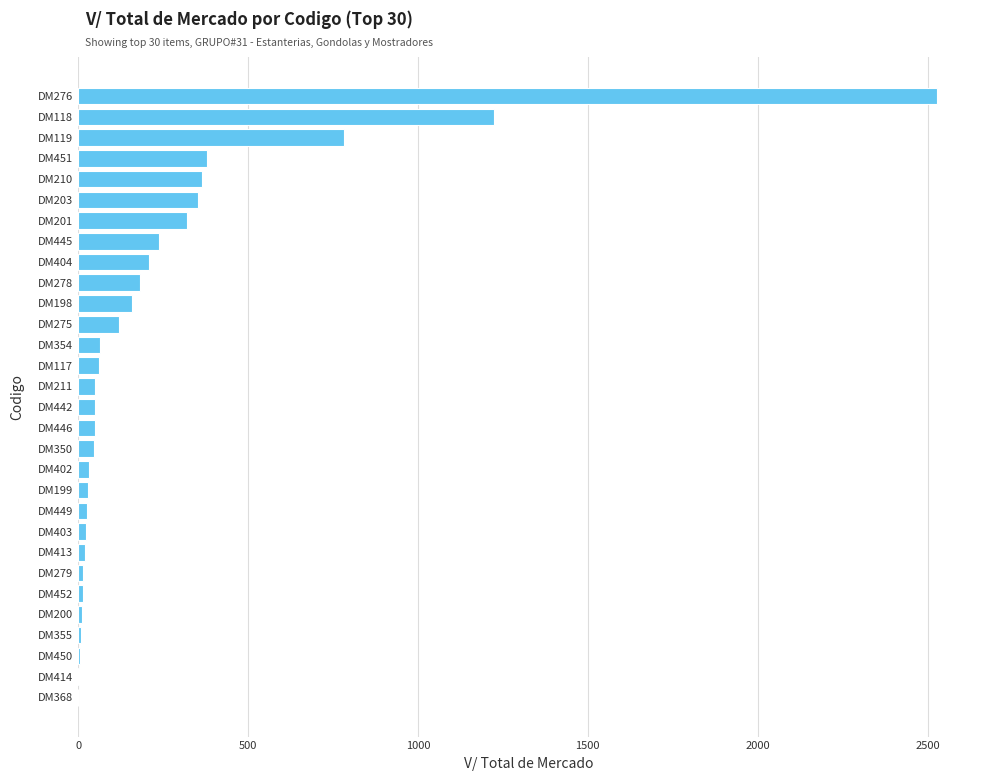

The chart shows a value of 120.7 at DM275. True or false?

True